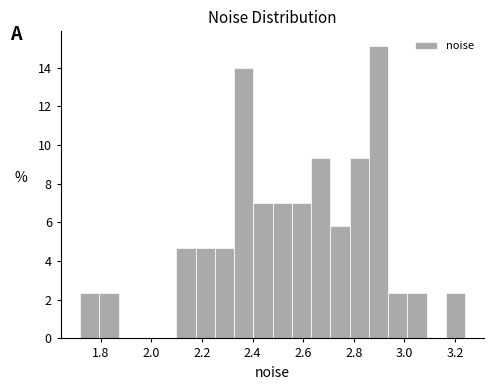

Read against the x-axis, roughly where is the centre of the tallest bar?

2.90